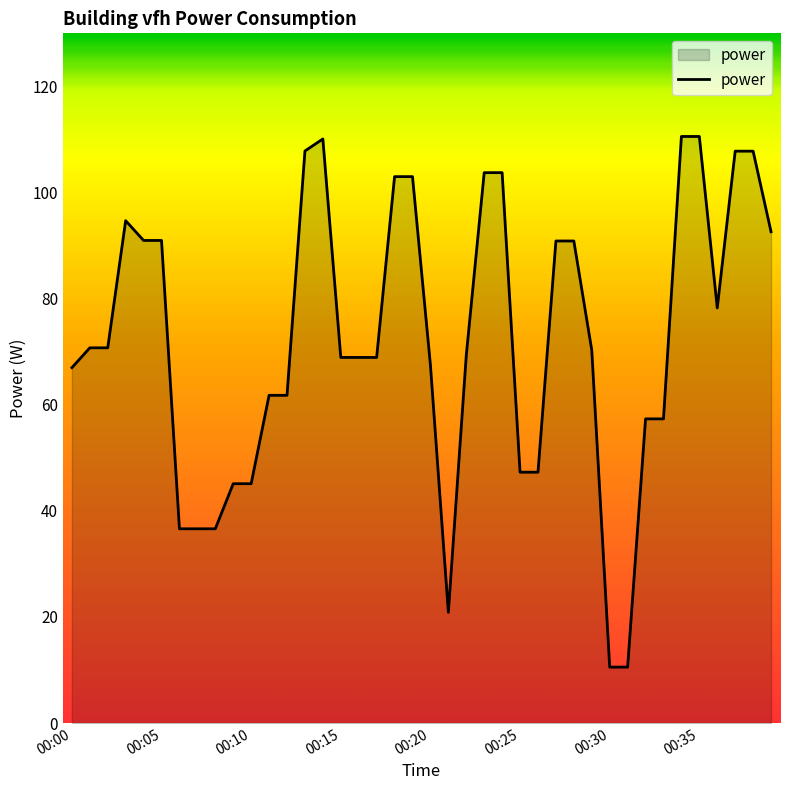

What is the minimum value shown in the chart?

10.5